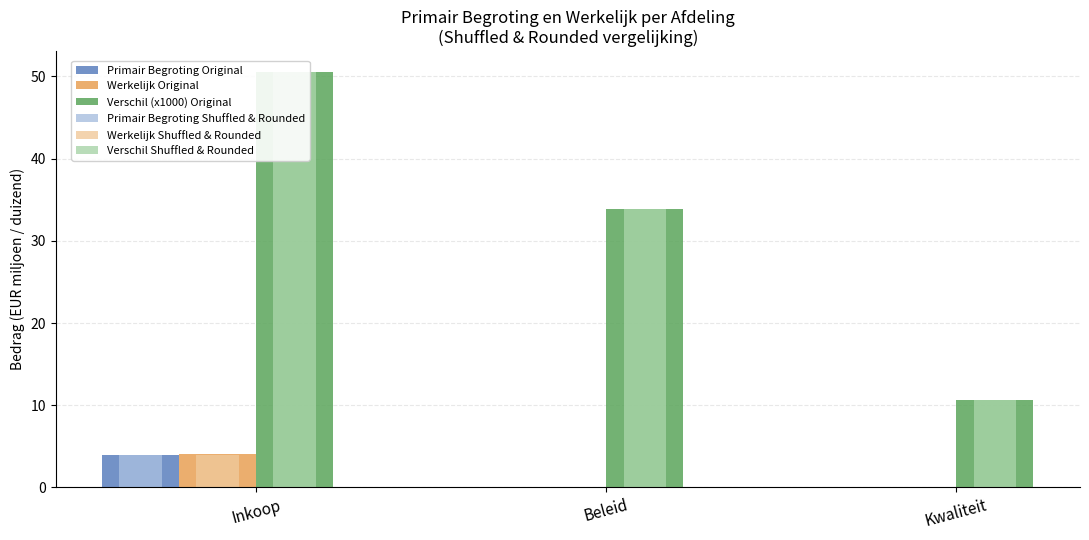

Reading left to right, transcribe all the data shown in this chart.

Primair Begroting Original: 4.0	0.0	0.1
Werkelijk Original: 4.0	0.1	0.0
Verschil (x1000) Original: 50.5	33.9	10.6
Primair Begroting Shuffled & Rounded: 4.0	0.0	0.1
Werkelijk Shuffled & Rounded: 4.0	0.1	0.0
Verschil Shuffled & Rounded: 50.5	33.9	10.6